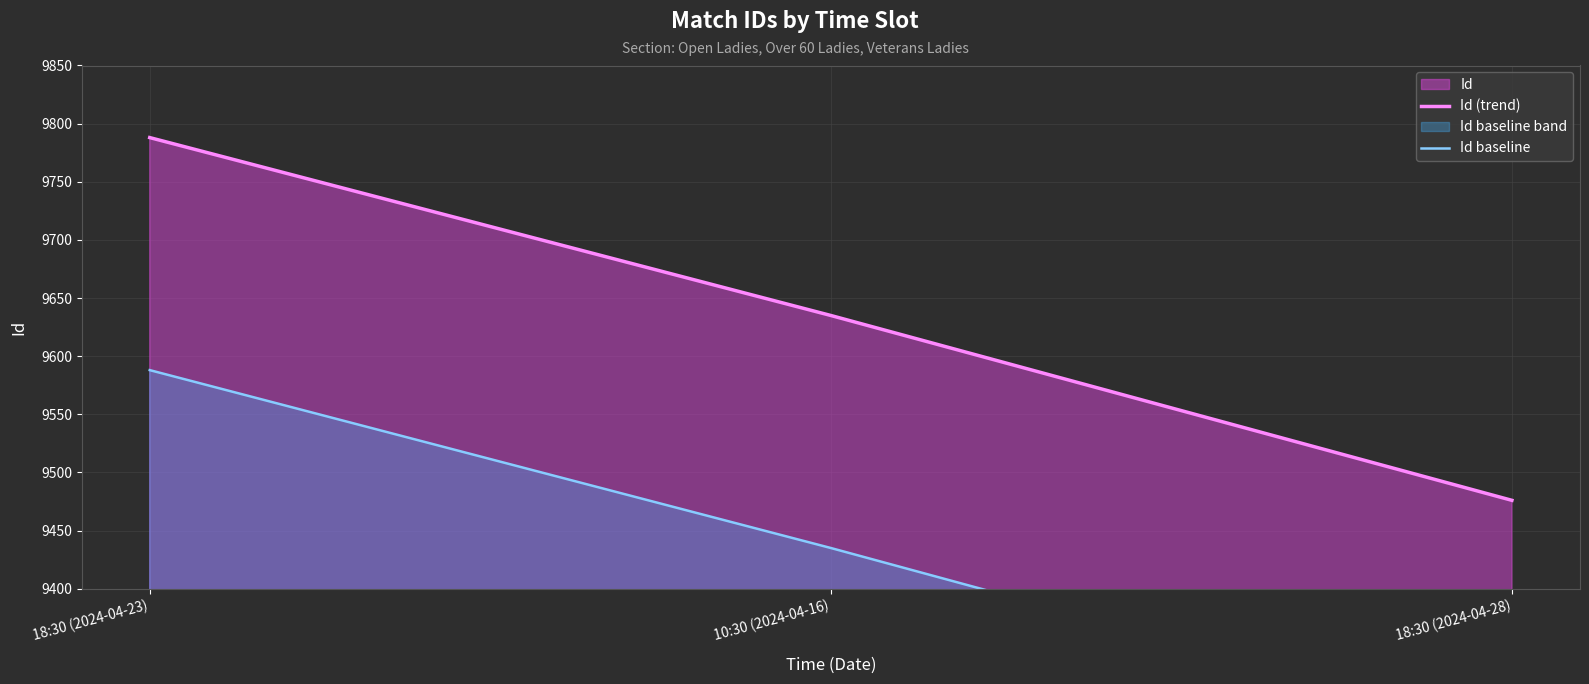

Which series has the widest spread of values?

Id (trend)